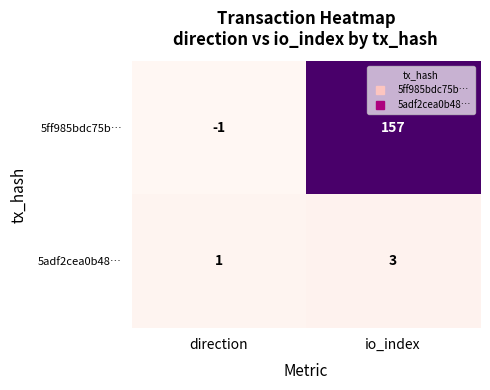

Which label corresponds to the smallest value in the chart?

direction